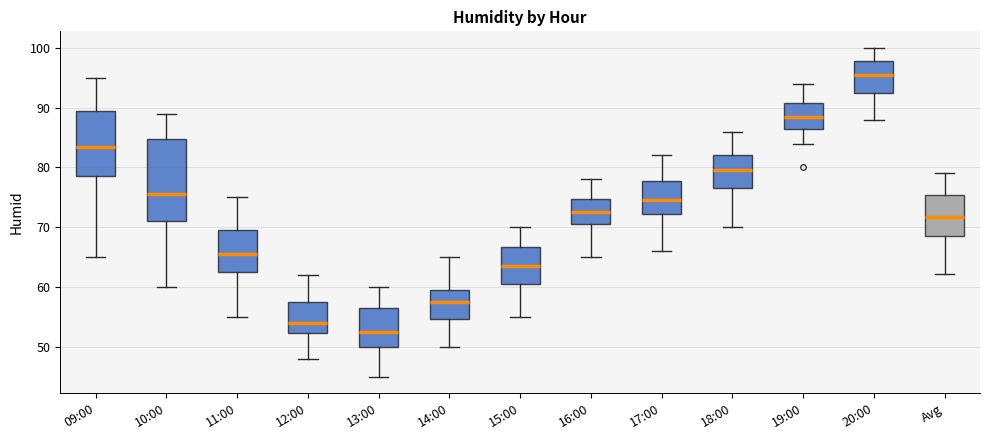

Reading left to right, transcribe this box plot: for each box, give where its median line is, the range the box spans, and where its two whiskers end, as read against the y-axis. The values are not printed on the chart, so give them approximately, as read against the axis.

09:00: median 84, box 79 to 90, whiskers 65 to 95
10:00: median 76, box 71 to 85, whiskers 60 to 89
11:00: median 66, box 63 to 70, whiskers 55 to 75
12:00: median 54, box 52 to 58, whiskers 48 to 62
13:00: median 53, box 50 to 57, whiskers 45 to 60
14:00: median 58, box 55 to 60, whiskers 50 to 65
15:00: median 64, box 61 to 67, whiskers 55 to 70
16:00: median 73, box 71 to 75, whiskers 65 to 78
17:00: median 75, box 72 to 78, whiskers 66 to 82
18:00: median 80, box 77 to 82, whiskers 70 to 86
19:00: median 89, box 87 to 91, whiskers 84 to 94
20:00: median 96, box 93 to 98, whiskers 88 to 100
Avg: median 72, box 69 to 75, whiskers 62 to 79